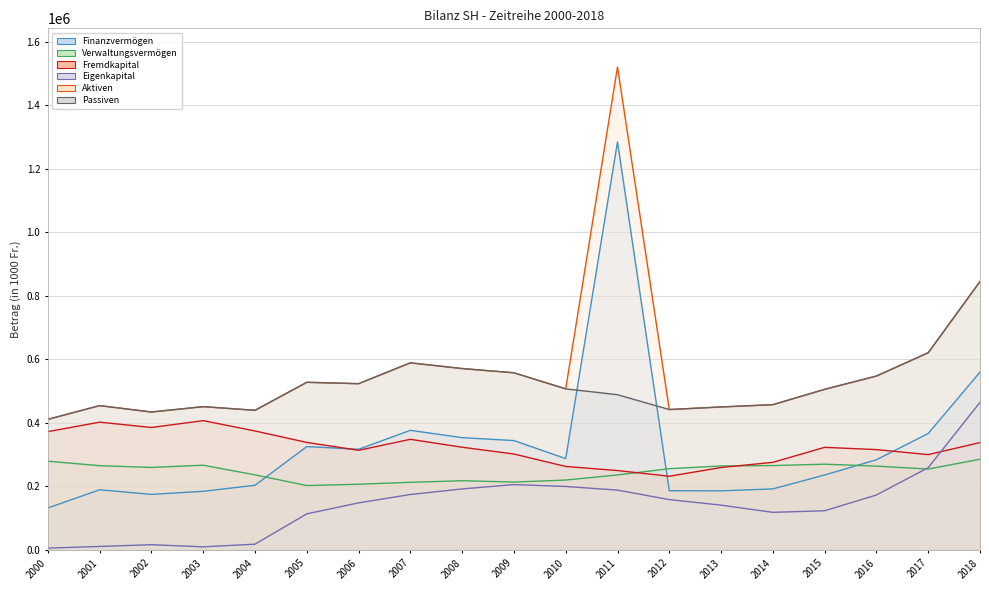

Reading left to right, what are all the values shown in this chart?

Finanzvermögen: 2000=131792.0	2001=189143.9	2002=174561.0	2003=184377.0	2004=203275.0	2005=325161.0	2006=316668.0	2007=376363.7	2008=353279.0	2009=344091.2	2010=287204.0	2011=1284891.8	2012=186266.3	2013=185749.8	2014=191856.4	2015=235665.7	2016=283668.2	2017=366428.2	2018=559607.0
Verwaltungsvermögen: 2000=279172.0	2001=264979.0	2002=259519.0	2003=266521.0	2004=236109.0	2005=202468.0	2006=206558.0	2007=212581.4	2008=217616.0	2009=213425.1	2010=219739.0	2011=235823.6	2012=255537.1	2013=264199.2	2014=265294.5	2015=269769.7	2016=263643.5	2017=254331.9	2018=285352.0
Fremdkapital: 2000=372175.0	2001=402098.0	2002=385272.0	2003=406882.0	2004=374383.0	2005=338239.0	2006=313428.0	2007=348077.1	2008=323066.0	2009=301770.8	2010=262546.0	2011=249677.7	2012=231740.0	2013=259280.8	2014=275552.0	2015=322770.0	2016=315620.3	2017=299866.9	2018=337744.0
Eigenkapital: 2000=5426.0	2001=10572.0	2002=16166.0	2003=9342.0	2004=17799.0	2005=113274.0	2006=147837.0	2007=174238.0	2008=191739.0	2009=205549.2	2010=199485.0	2011=188036.2	2012=158141.7	2013=140697.5	2014=118023.2	2015=122986.7	2016=172678.5	2017=258735.5	2018=464605.0
Aktiven: 2000=410964.0	2001=454122.9	2002=434080.0	2003=450898.0	2004=439384.0	2005=527629.0	2006=523226.0	2007=588945.2	2008=570895.0	2009=557516.2	2010=506943.0	2011=1520715.4	2012=441803.5	2013=449949.0	2014=457151.0	2015=505435.4	2016=547311.7	2017=620760.1	2018=844959.0
Passiven: 2000=410964.0	2001=454123.0	2002=434080.0	2003=450898.0	2004=439384.0	2005=527629.0	2006=523226.0	2007=588945.2	2008=570895.0	2009=557515.7	2010=506943.0	2011=488500.2	2012=441803.5	2013=449949.2	2014=457151.0	2015=505435.4	2016=547311.7	2017=620760.1	2018=844959.0